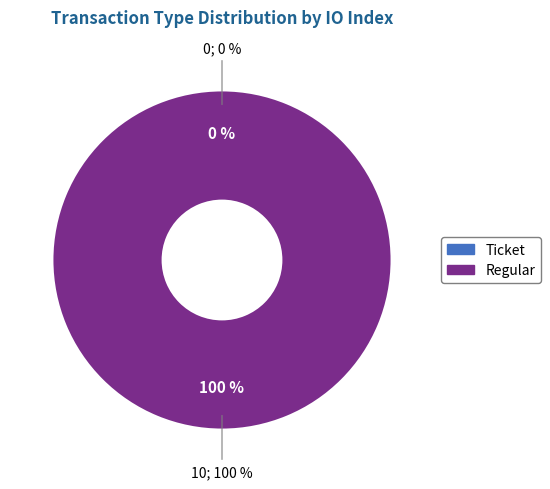

Which slice is the largest?

Regular (io_index=10)